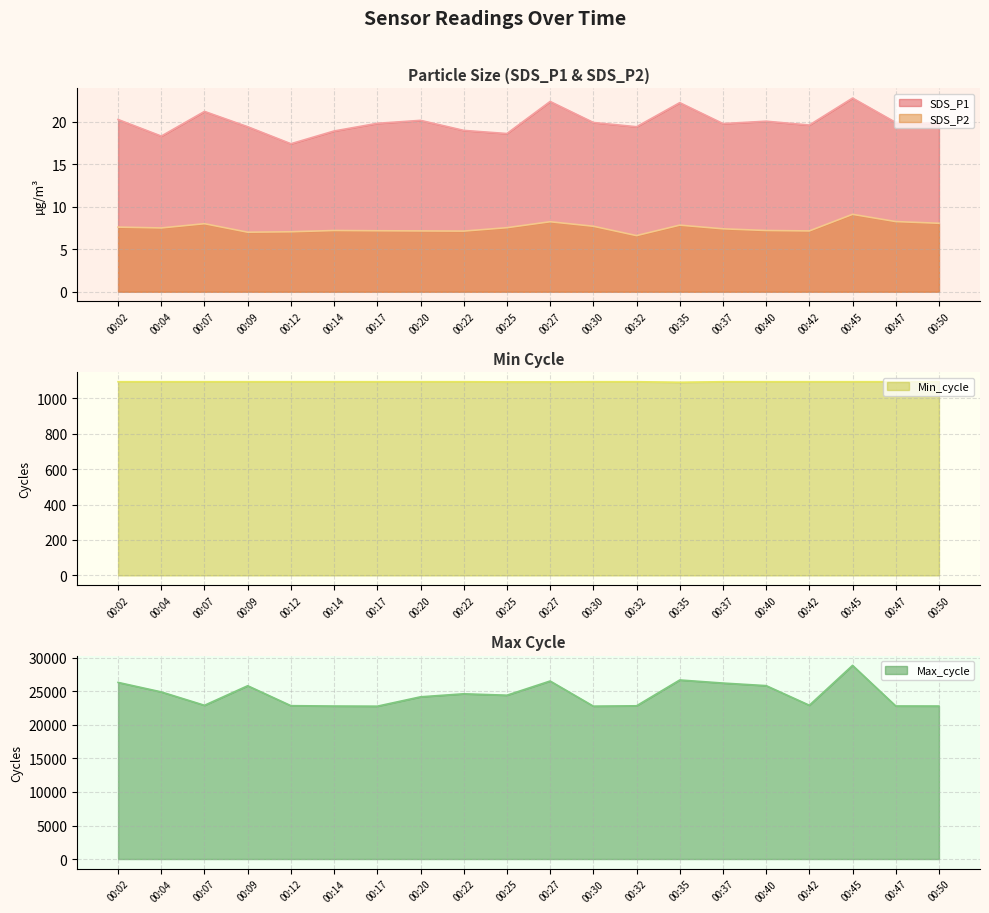

What is the difference between the maximum and second lowest values in the SDS_P2 series?

2.1